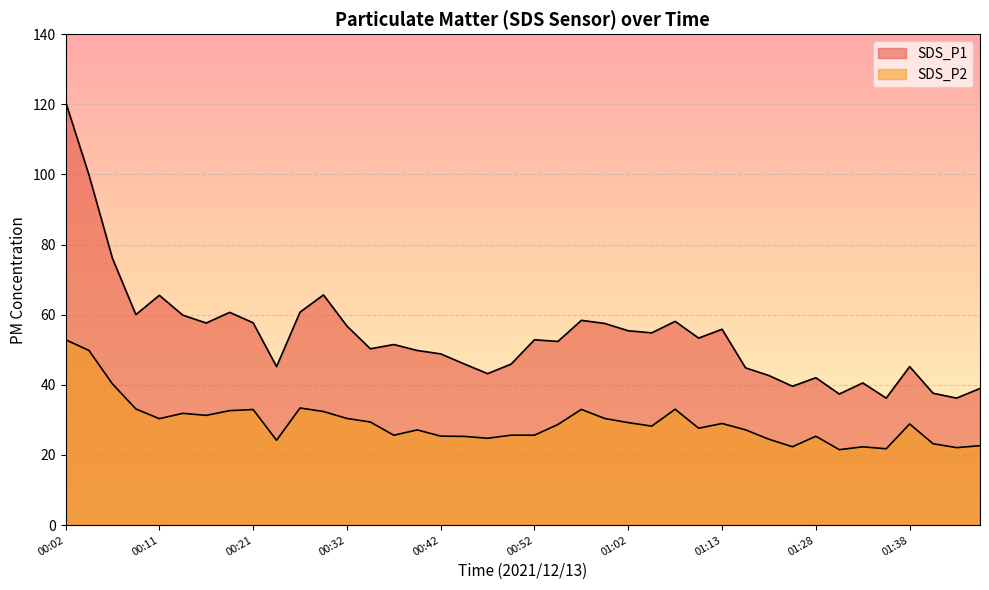

How many data points in SDS_P2 are above 28?

21